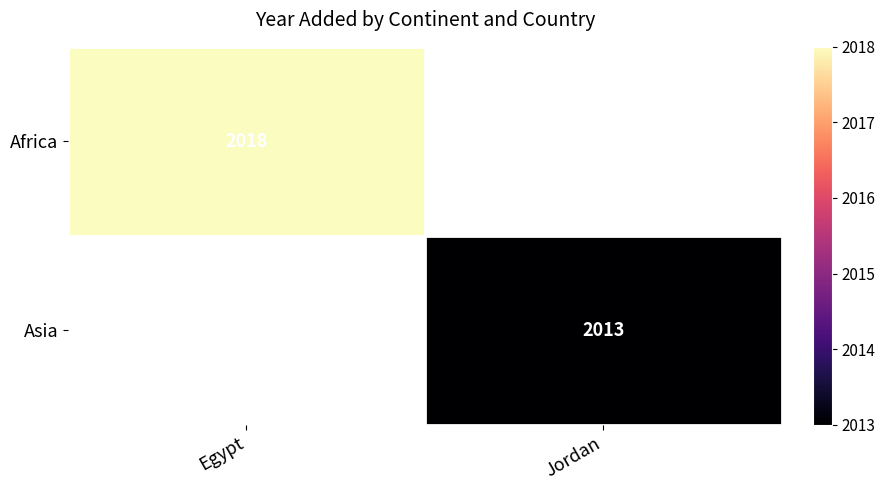

The value of Asia at Jordan is 2013. True or false?

True